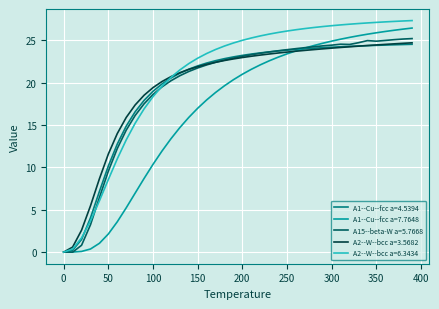

What is the maximum value shown in the chart?

27.4